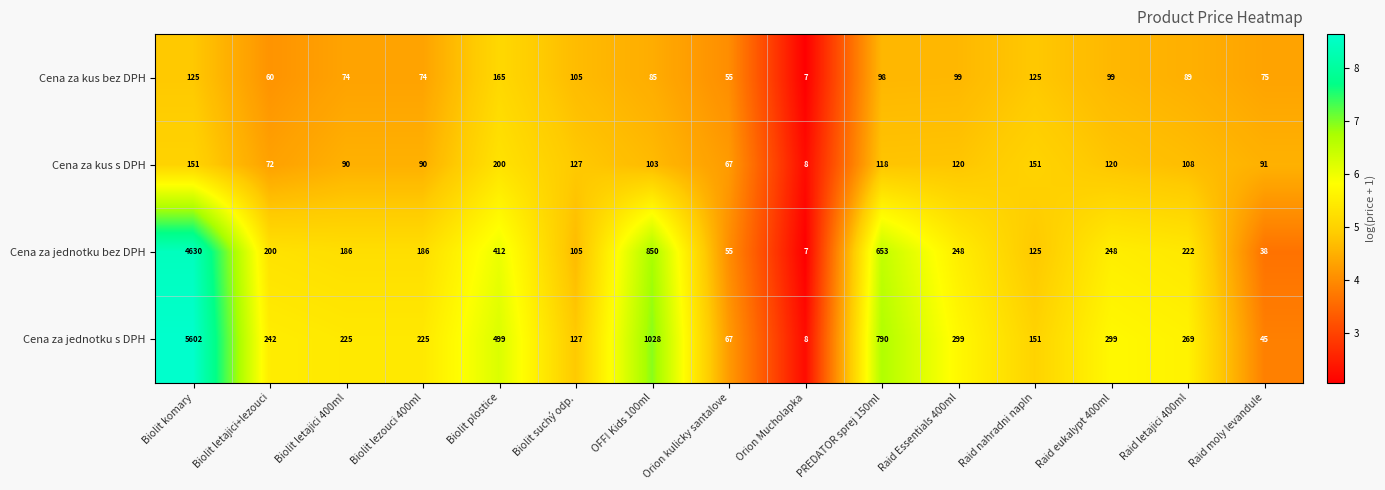

Which series has the largest range (max minus min)?

Cena za jednotku s DPH